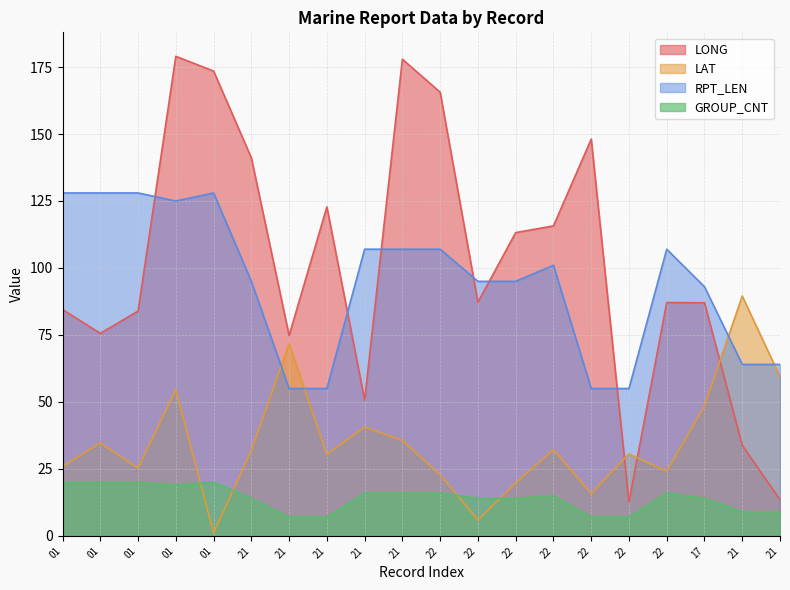

In LAT, how many points are higher than both neighbors (excluding endpoints)?

7